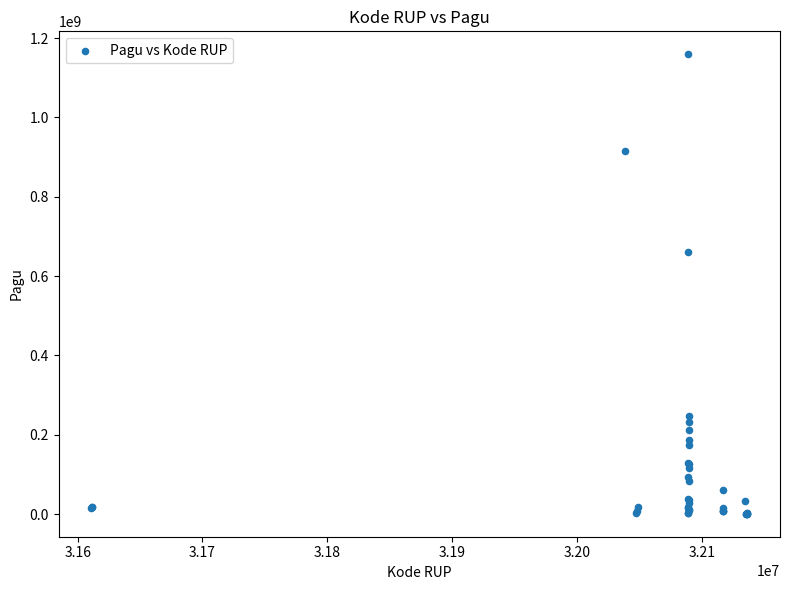

What Y value in the scatter plot is closest to 580008500?

660551000